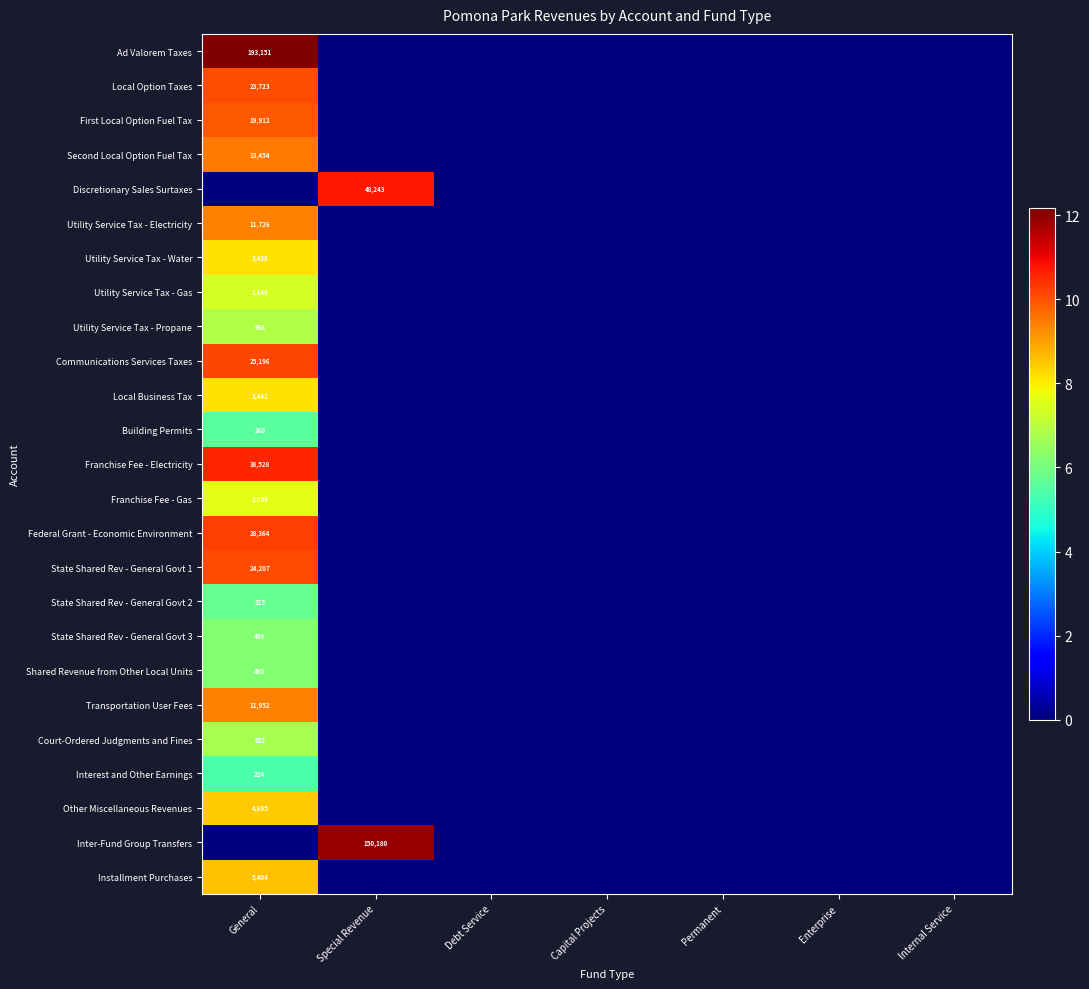

True or false: First Local Option Fuel Tax has a value of 0.0 at Capital Projects.

True